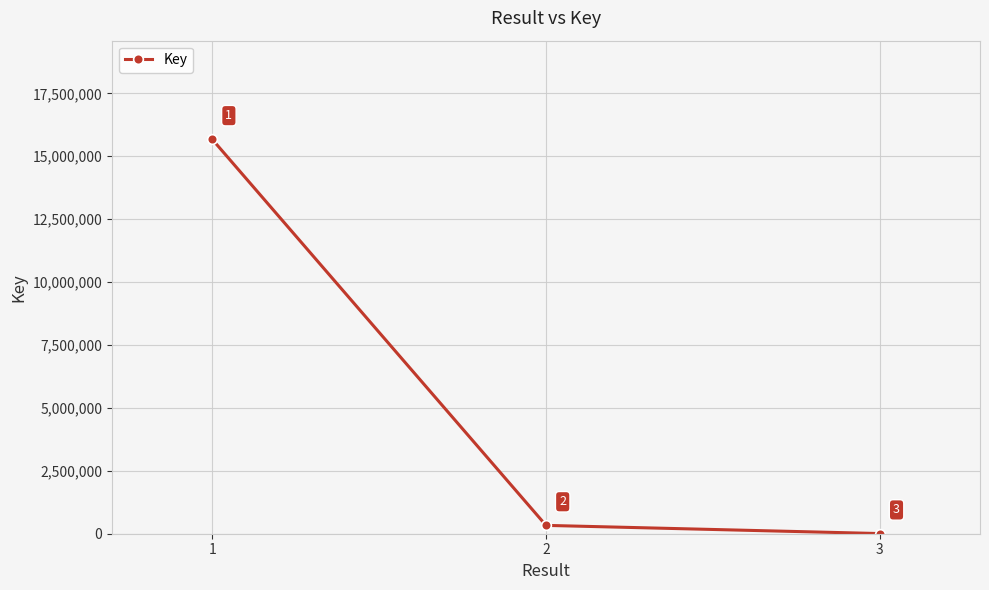

What is the maximum value shown in the chart?

15675890